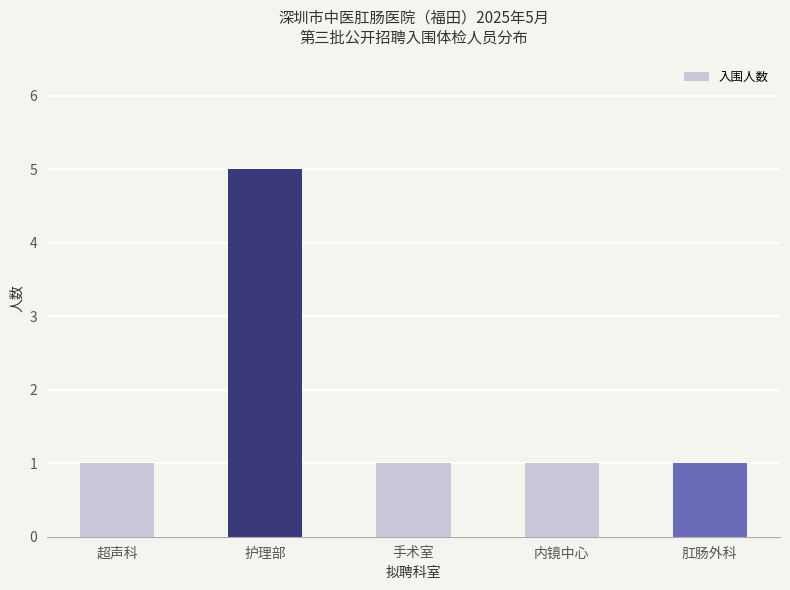

Are the bars horizontal?

No